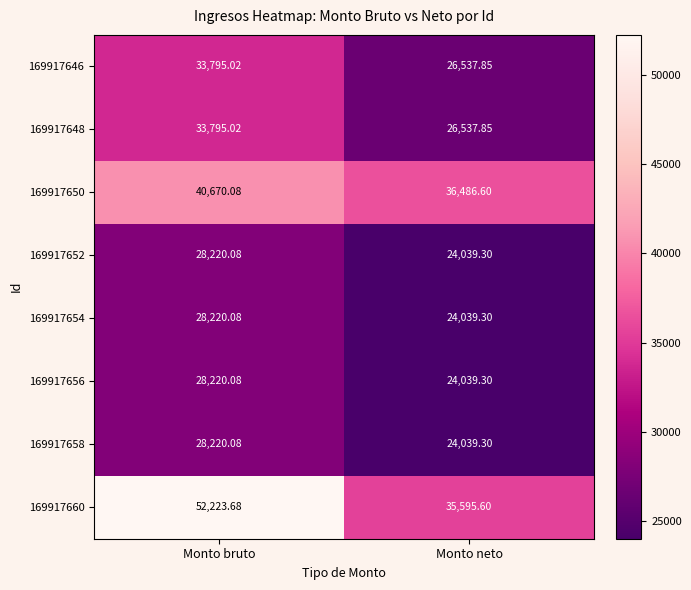

List the labels in order of 169917658 value, smallest first.

Monto neto, Monto bruto